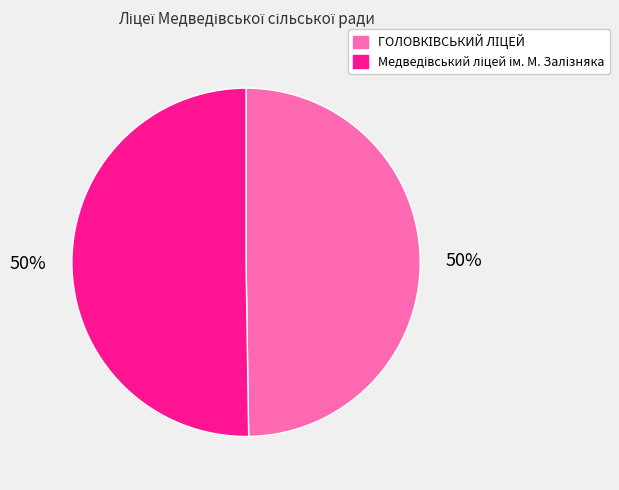

To the nearest percent, what is the average slice percentage?

50%